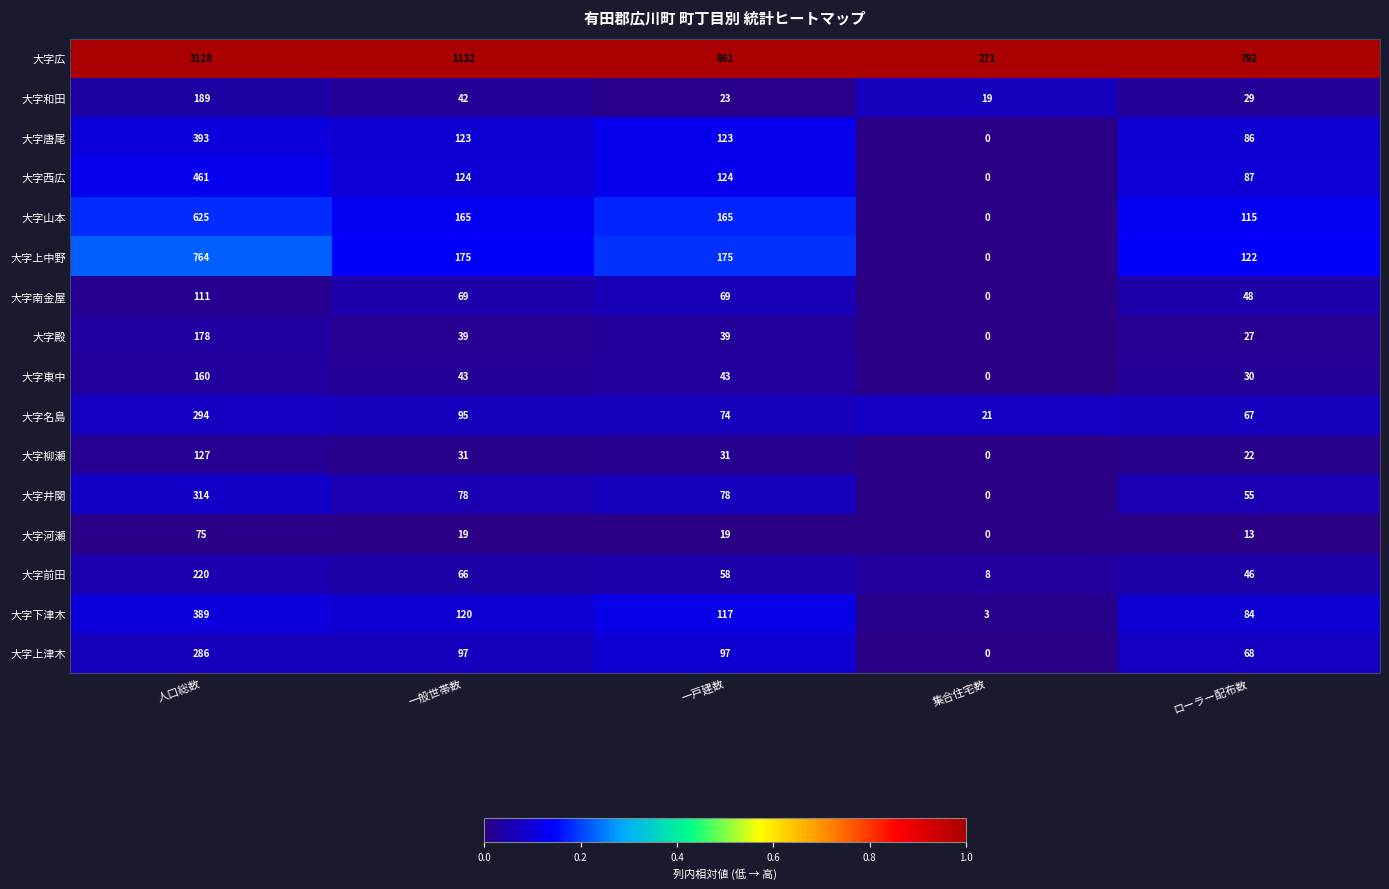

The value of 大字井関 at 一戸建数 is 78. True or false?

True